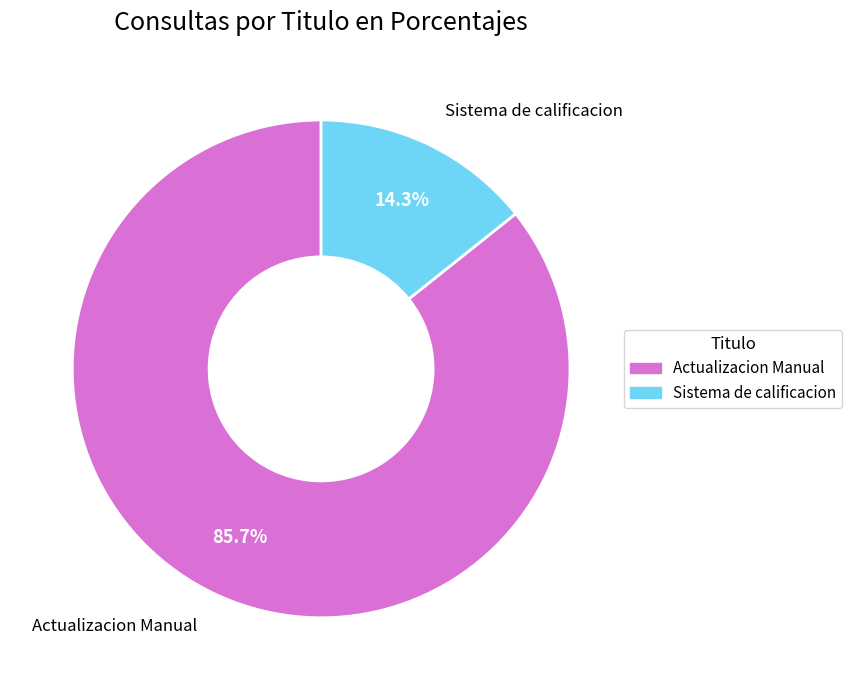

Does any single category account for the majority?

Yes